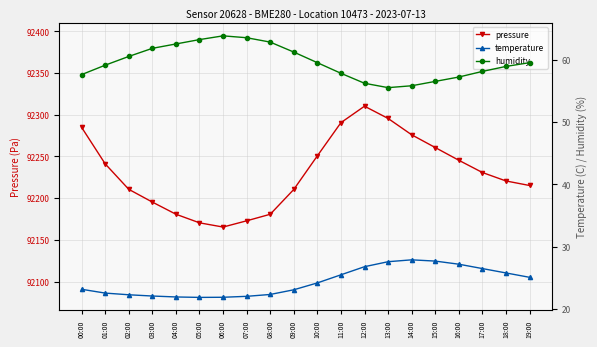

Which label corresponds to the smallest value in the chart?

05:00